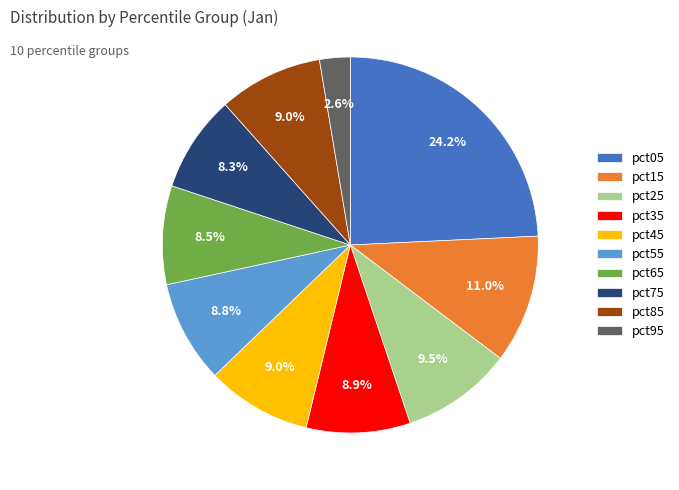

Is there a majority slice in this chart?

No